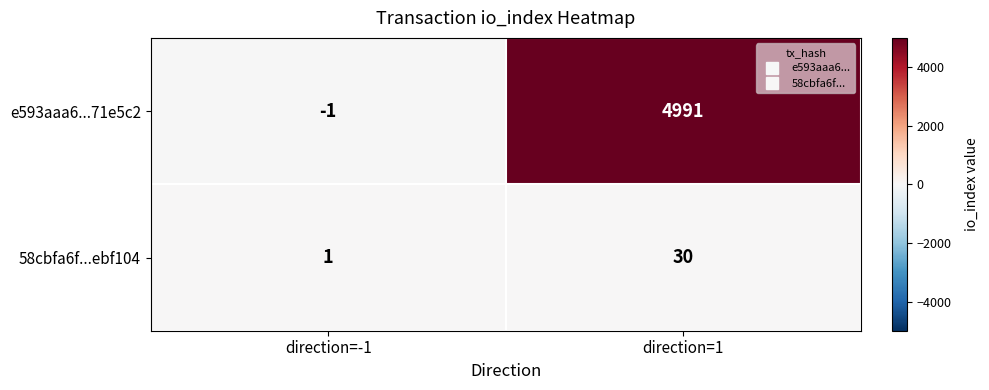

What is the greatest value displayed?

4991